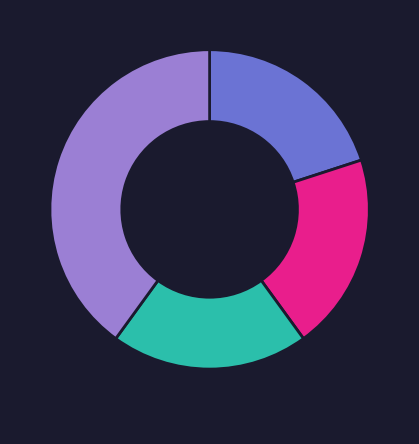

Is there any slice that represents more than half of the pie?

No